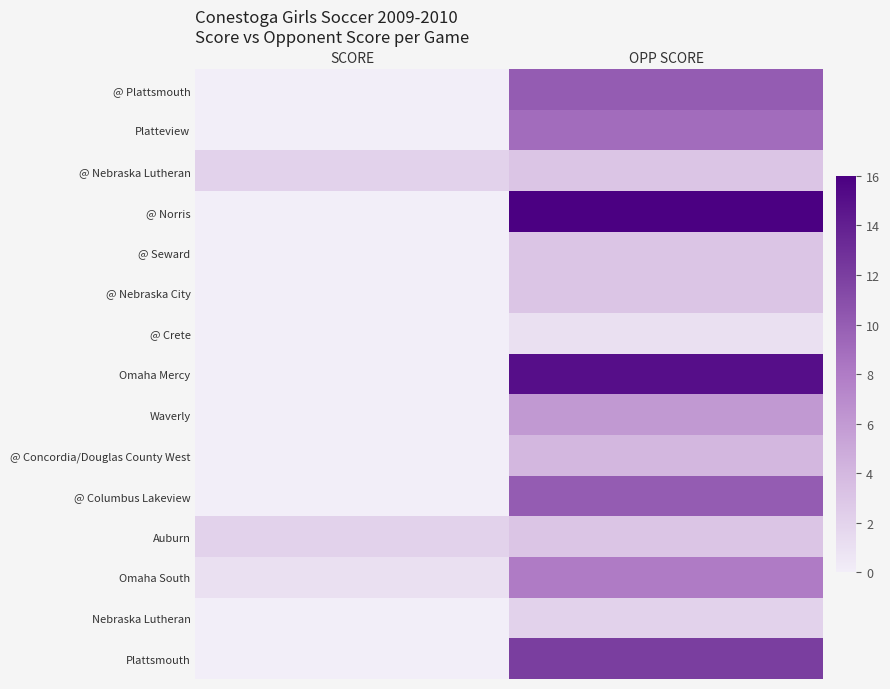

At SCORE, list the series in order from smallest to largest.

@ Plattsmouth, Platteview, @ Norris, @ Seward, @ Nebraska City, @ Crete, Omaha Mercy, Waverly, @ Concordia/Douglas County West, @ Columbus Lakeview, Nebraska Lutheran, Plattsmouth, Omaha South, @ Nebraska Lutheran, Auburn